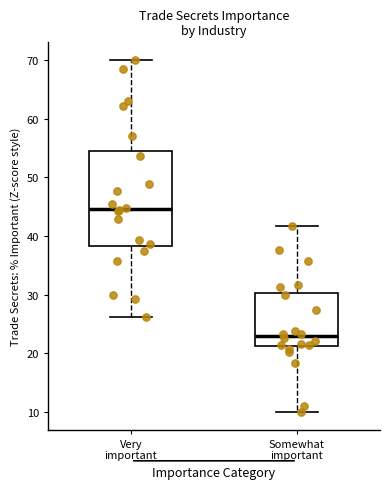

Which box has the lowest median line?

Somewhat important